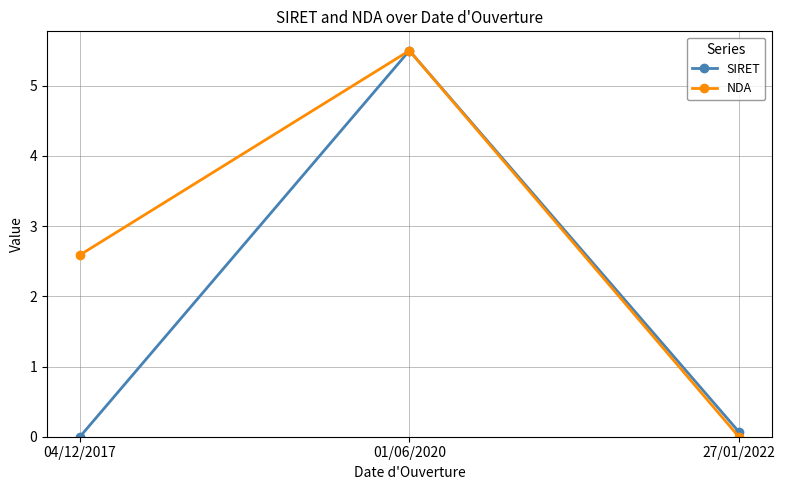

Is it true that NDA equals 8.9 at 01/06/2020?

False